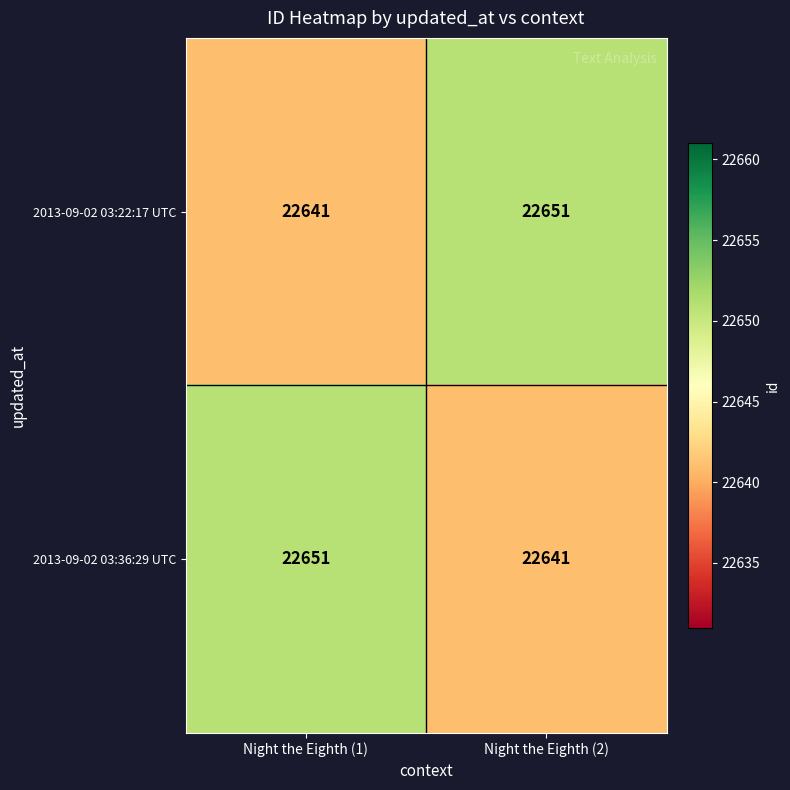

What is the difference between the 2013-09-02 03:36:29 UTC values at Night the Eighth (2) and Night the Eighth (1)?

10